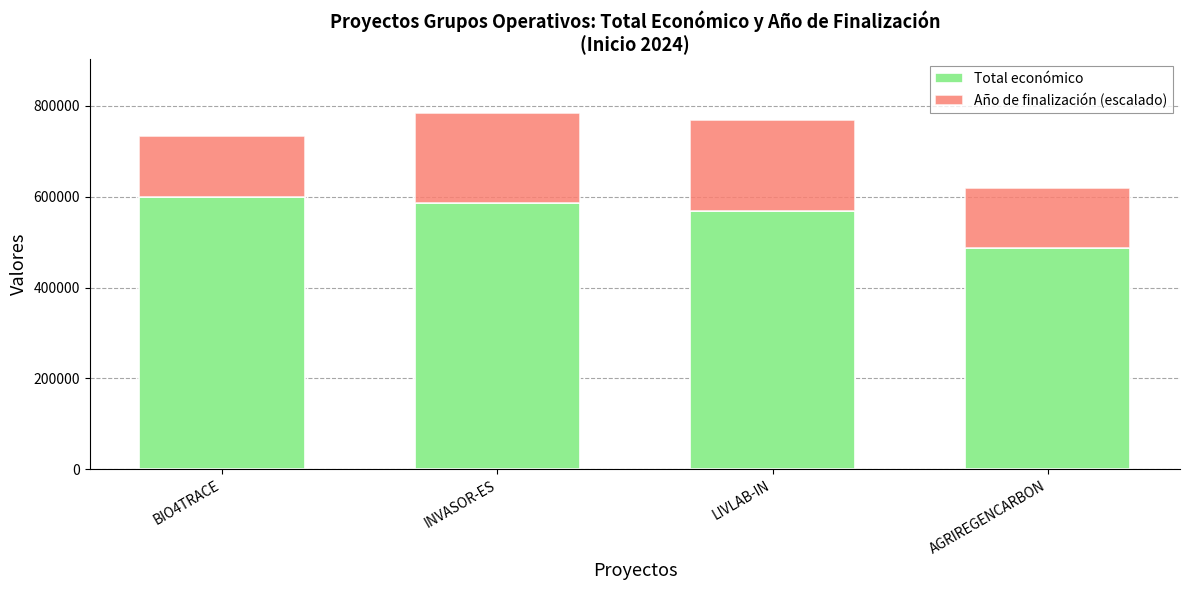

What is the lowest value of the Total económico series?

486756.0